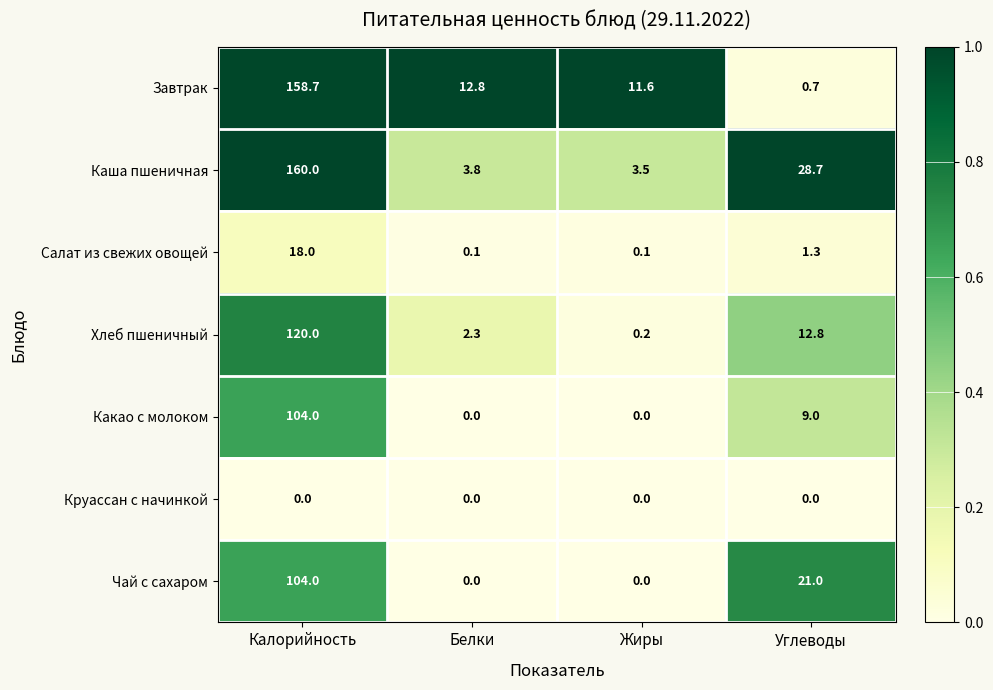

Which category has the highest value in the Каша пшеничная series?

Калорийность